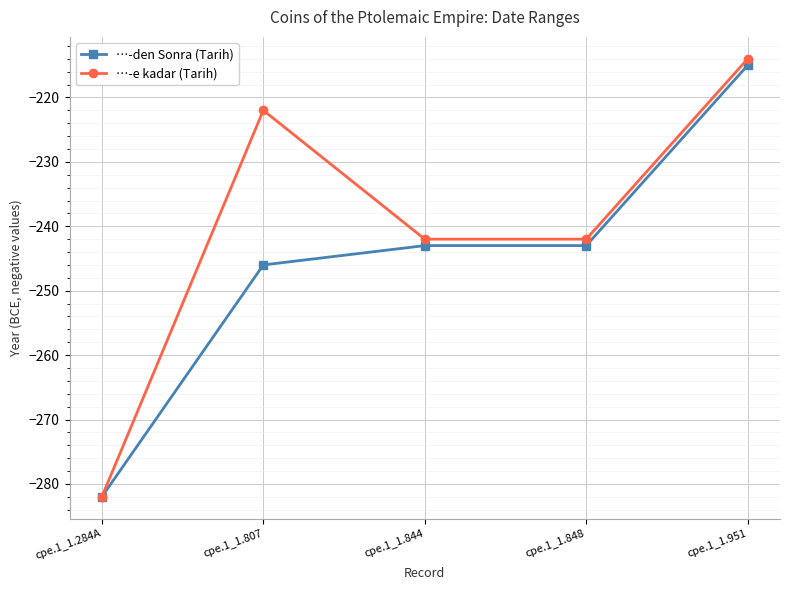

What is the sum of all …-den Sonra (Tarih) values?

-1229